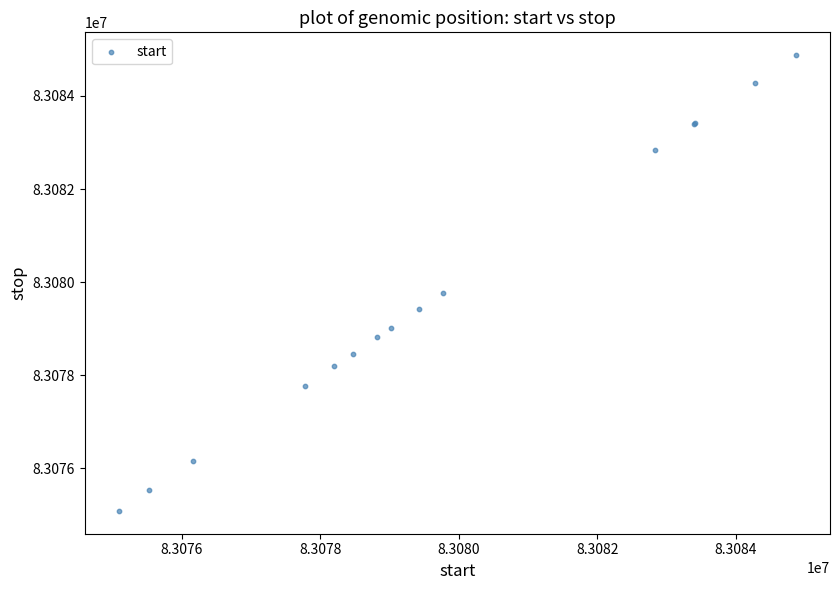

What Y value in the scatter plot is closest to 83079981?

83079777